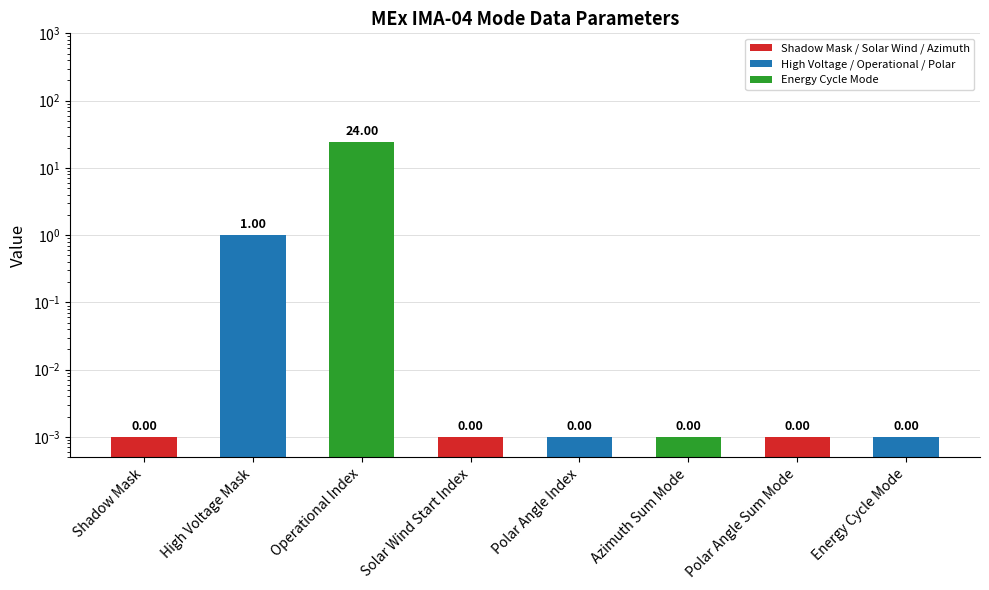

Are the bars horizontal?

No